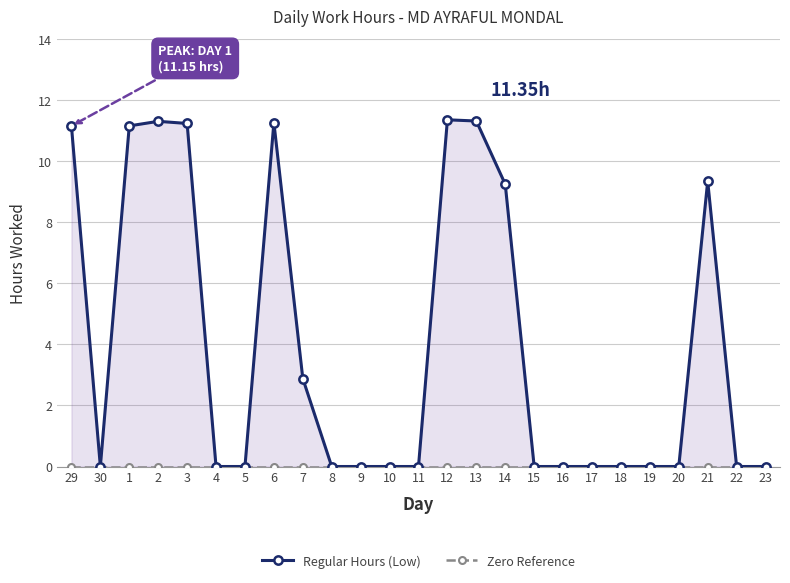

The value of Zero Reference at 16 is 0.0. True or false?

True